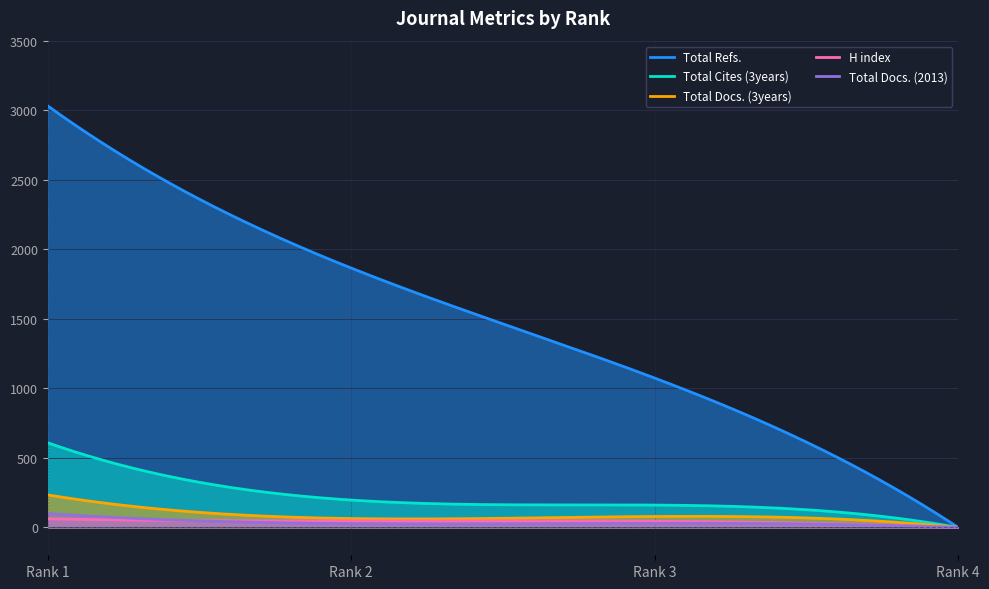

Rank the categories by Total Docs. (2013) value from highest to lowest.

Rank 1, Rank 3, Rank 2, Rank 4